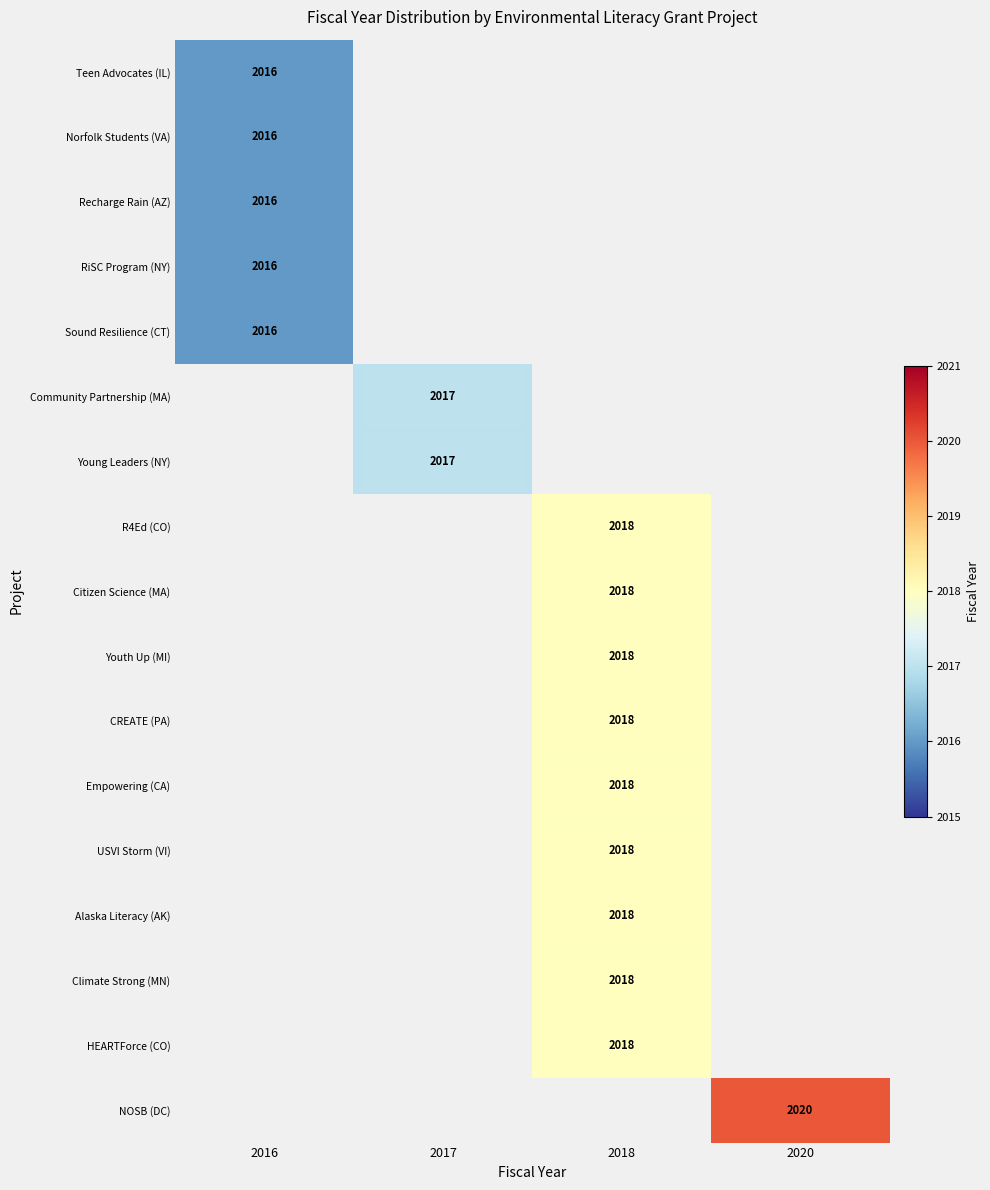

Is it true that Youth Up (MI) equals 1255.6 at 2018?

False